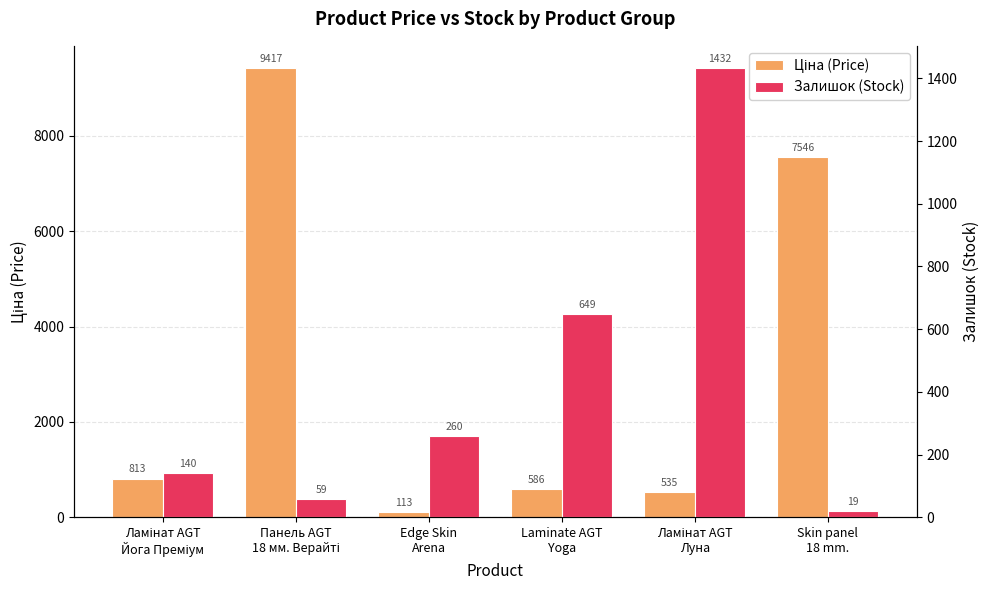

What is the difference between the highest and lowest values at Панель AGT
18 мм. Верайті?

9357.9